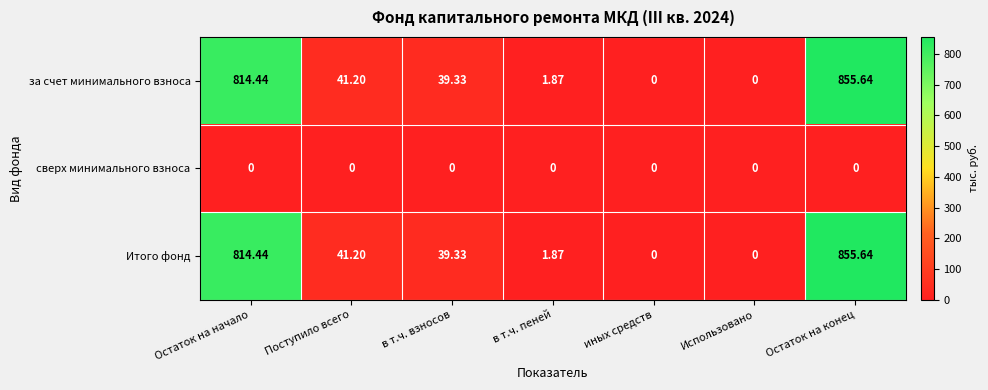

At which category is the sum across all series the highest?

Остаток на конец